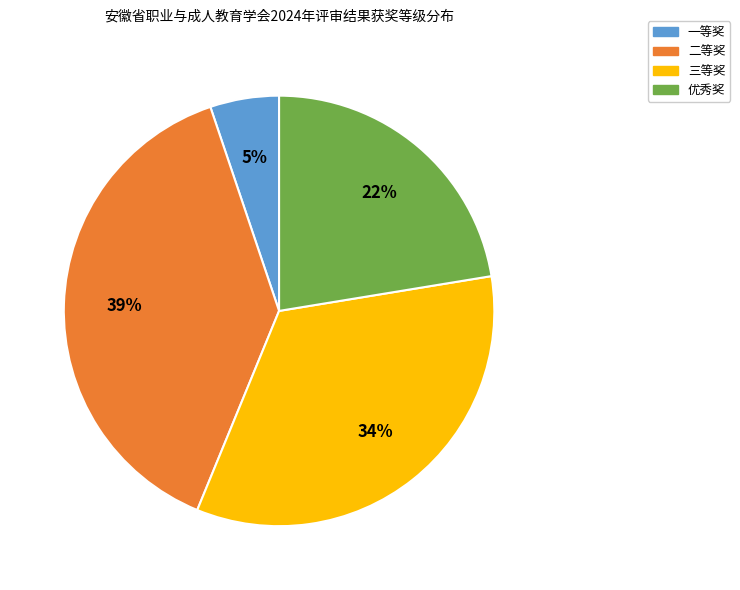

Is the sum of 优秀奖 and 三等奖 greater than half?

Yes